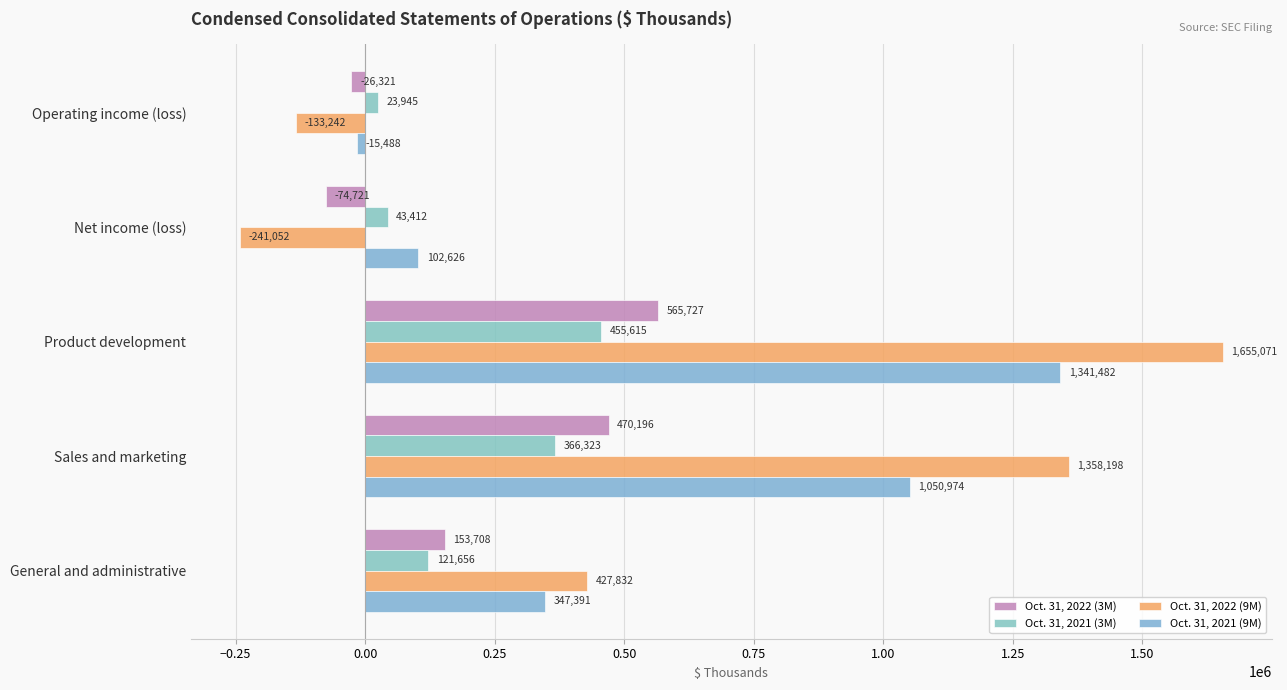

How many data points does each series have?

5